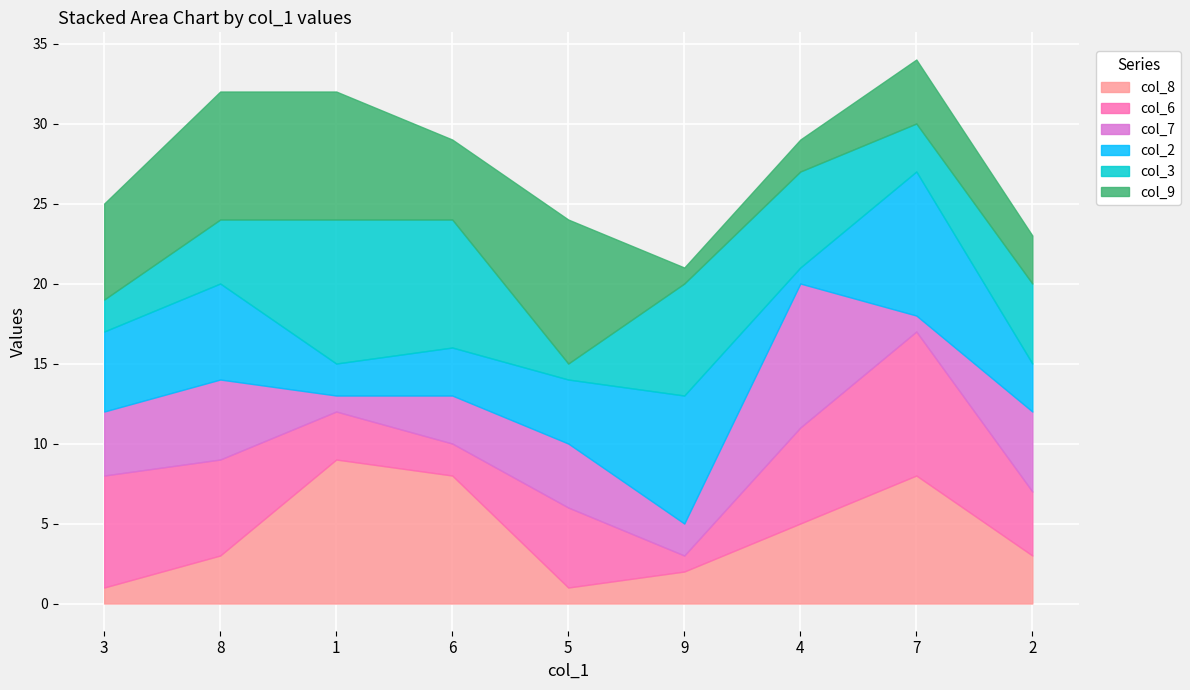

How many data points does each series have?

9